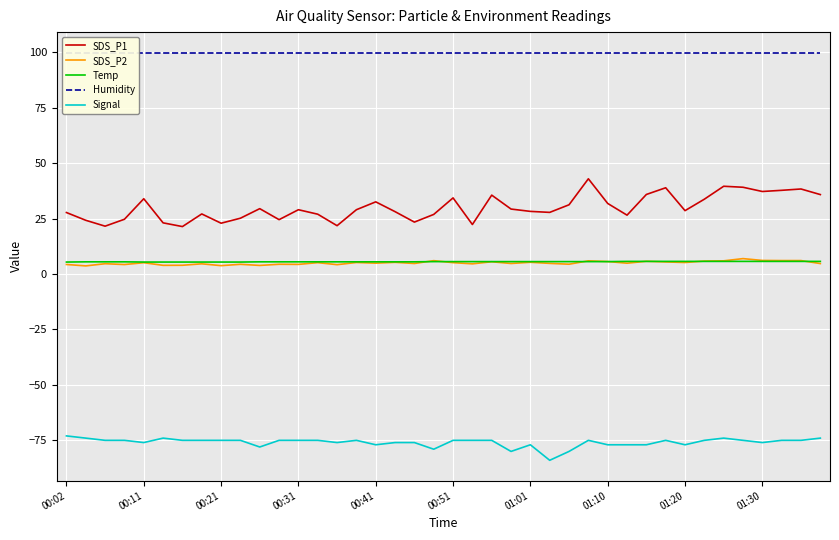

True or false: SDS_P1 and Humidity cross at least once.

False